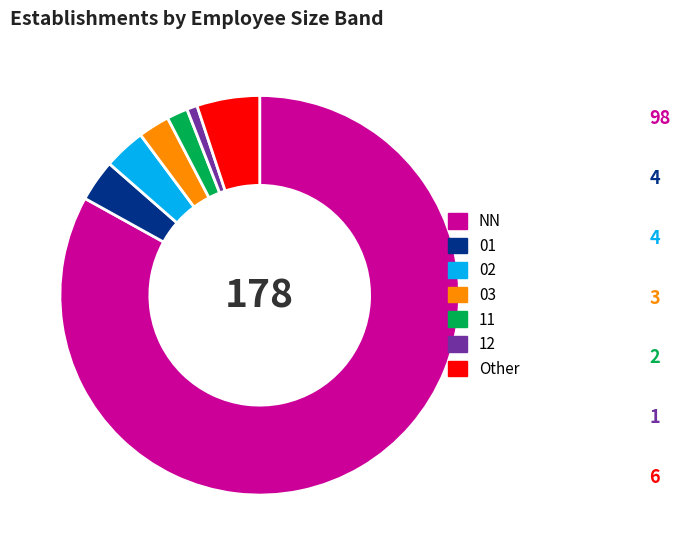

Is there any slice that represents more than half of the pie?

Yes